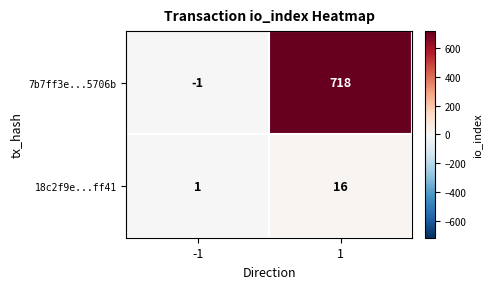

Reading left to right, extract all data points from this chart.

7b7ff3e...5706b: -1=-1	1=718
18c2f9e...ff41: -1=1	1=16